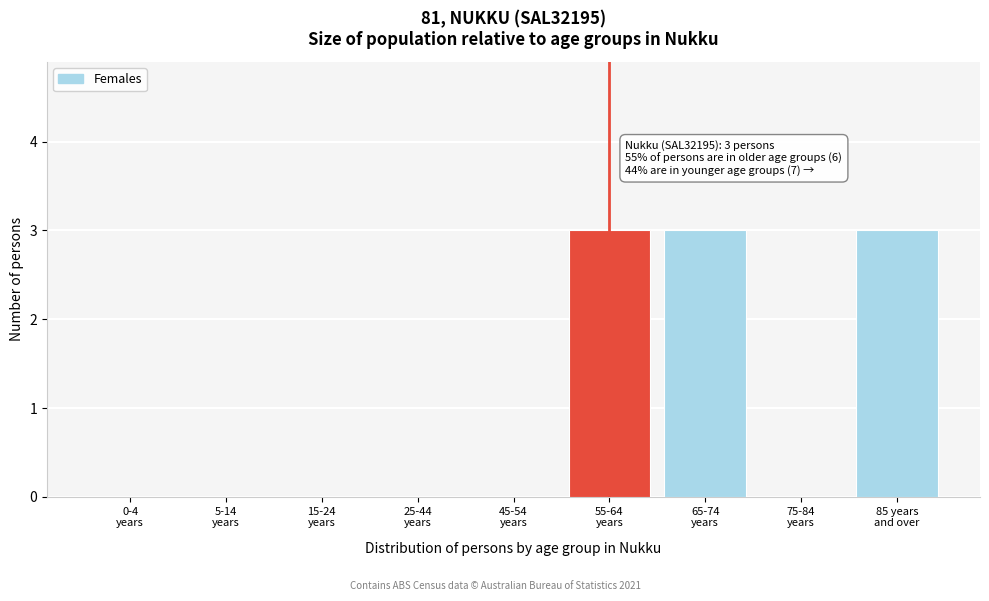

What is the greatest value displayed?

3